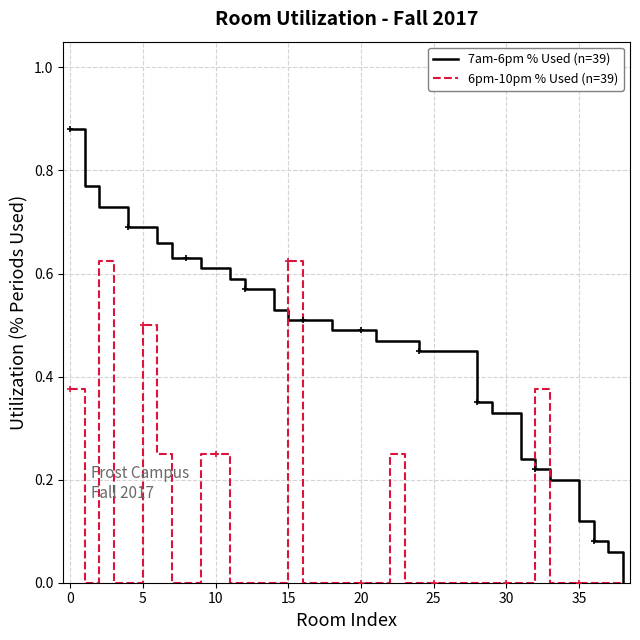

Count the number of categories in the chart.

39